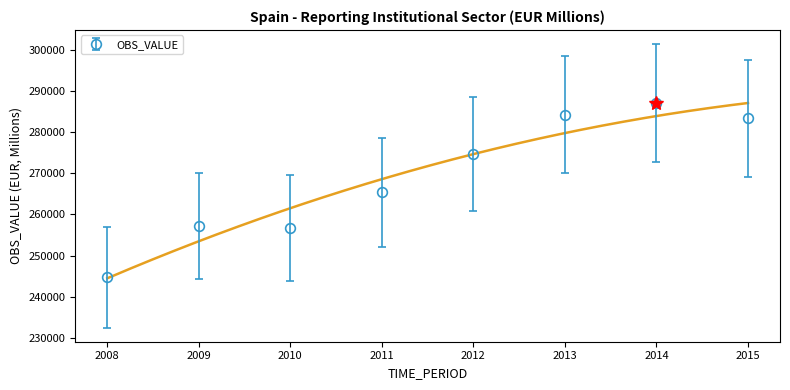

At which category does the data reach its first local peak?

2009